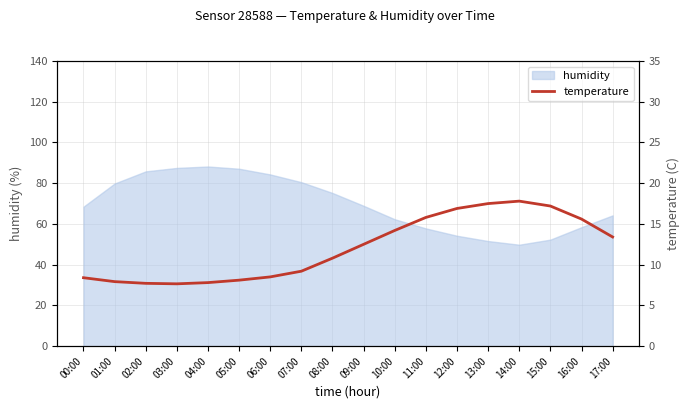

What is the minimum value for humidity?

49.8